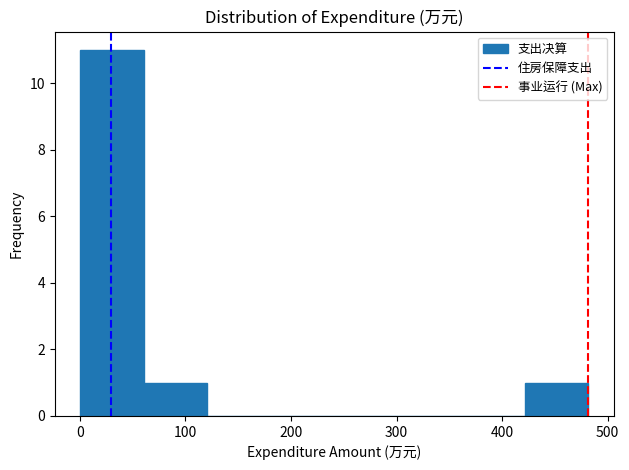

Which range on the x-axis has the tallest bar?

0 to 60